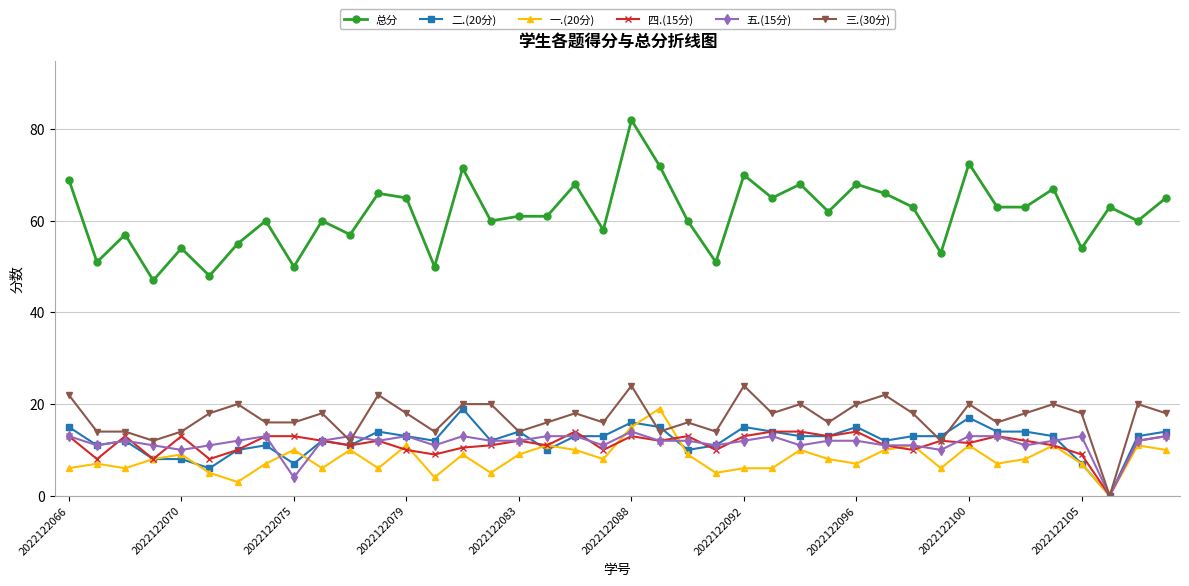

True or false: 四.(15分) has more than 1 points higher than both neighbors.

True